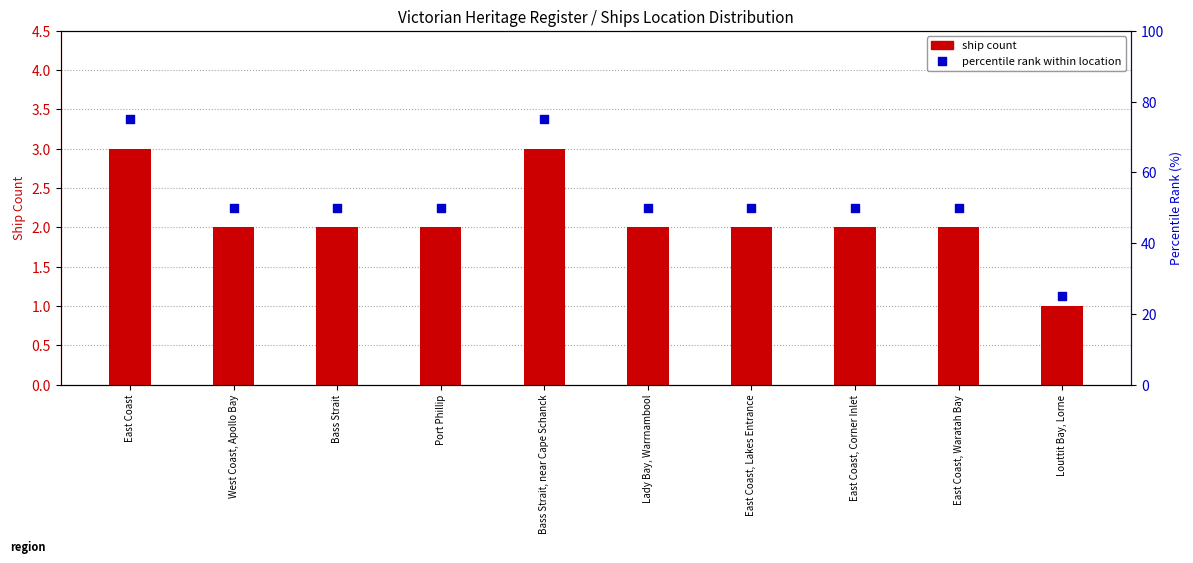

What is the total value across all series at East Coast, Lakes Entrance?

52